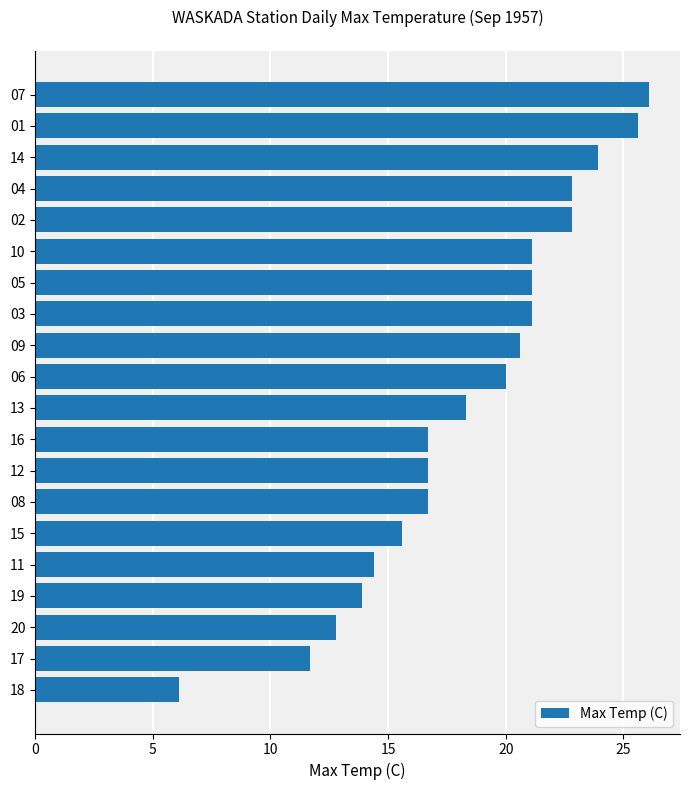

What is the smallest value displayed?

6.1